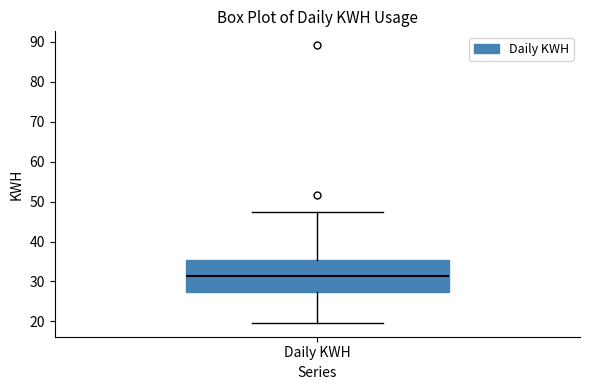

Read this box plot against the y-axis: the position of the median line, the range covered by the box, and the ends of both whiskers. The values are not printed on the chart, so give them approximately, as read against the axis.

median 31, box 27 to 36, whiskers 20 to 48